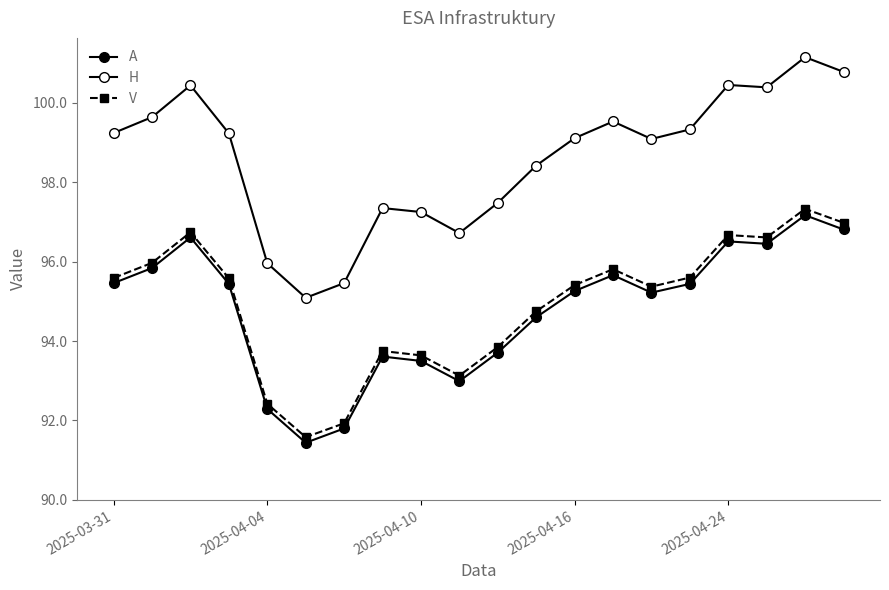

How many data points in V are above 95?

12